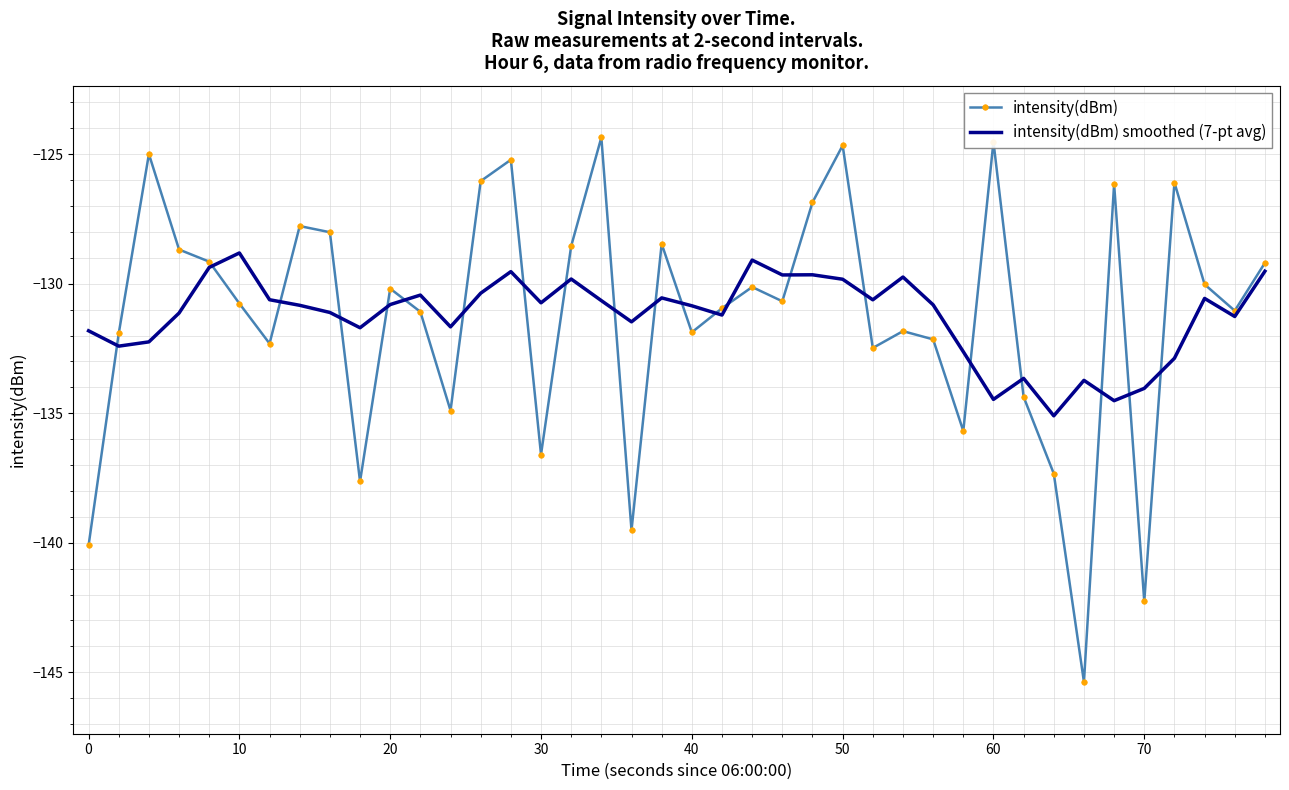

How many times do intensity(dBm) and intensity(dBm) smoothed (7-pt avg) cross each other?

21